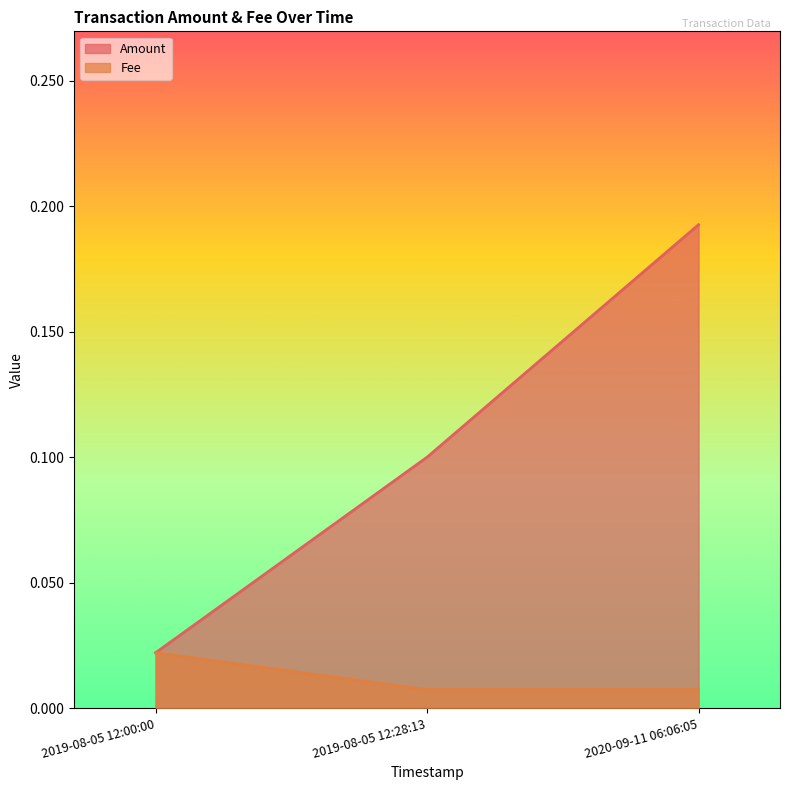

Reading right to left, extract all data points from this chart.

Amount: 2020-09-11 06:06:05=0.2	2019-08-05 12:28:13=0.1	2019-08-05 12:00:00=0.0
Fee: 2020-09-11 06:06:05=0.0	2019-08-05 12:28:13=0.0	2019-08-05 12:00:00=0.0